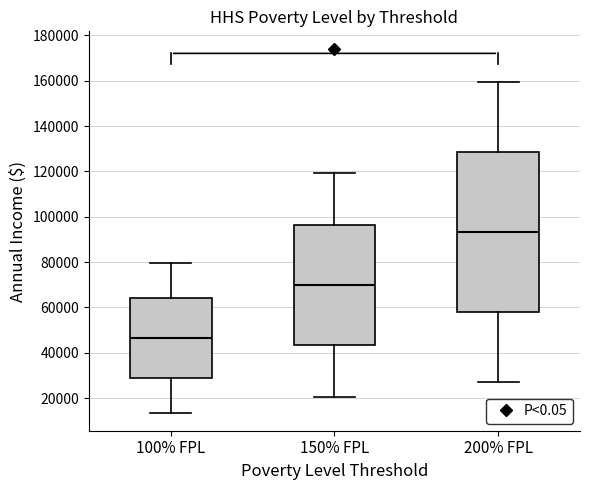

Reading left to right, transcribe this box plot: for each box, give where its median line is, the range the box spans, and where its two whiskers end, as read against the y-axis. The values are not printed on the chart, so give them approximately, as read against the axis.

100% FPL: median 46000, box 28000 to 64000, whiskers 14000 to 80000
150% FPL: median 70000, box 44000 to 96000, whiskers 20000 to 120000
200% FPL: median 94000, box 58000 to 128000, whiskers 28000 to 160000